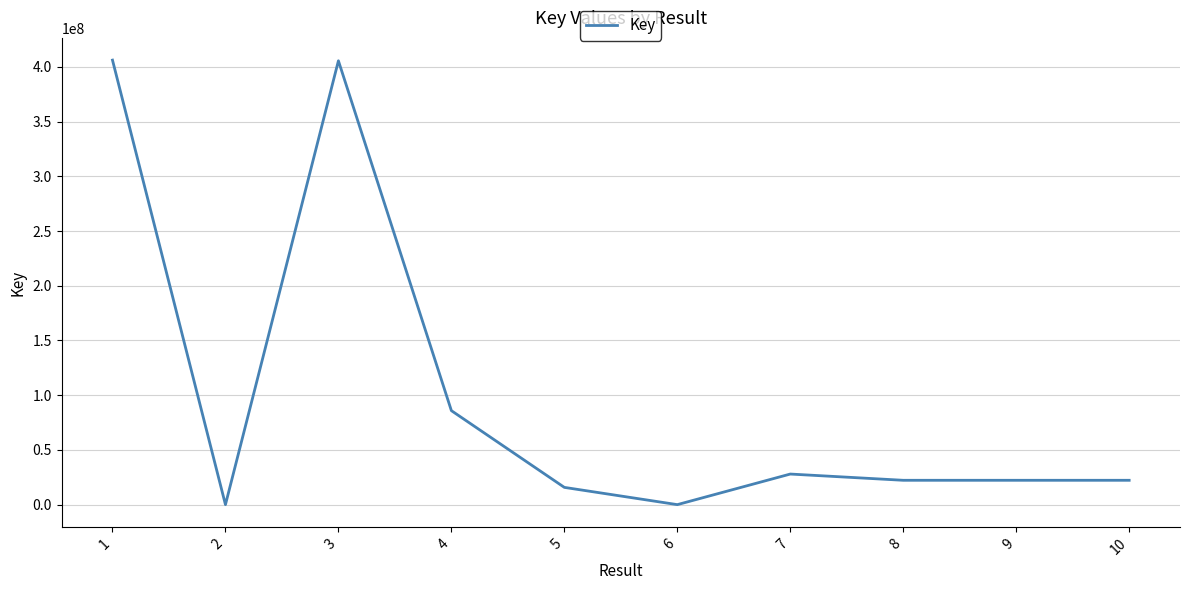

What is the difference between the maximum and minimum values?

406192587